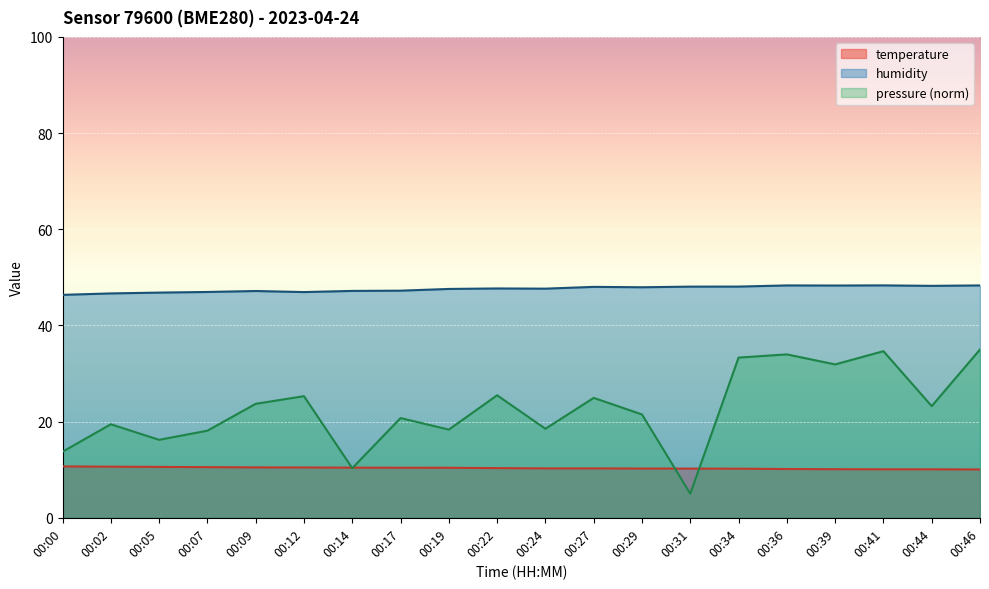

At how many categories does at least one series exceed 27?

20